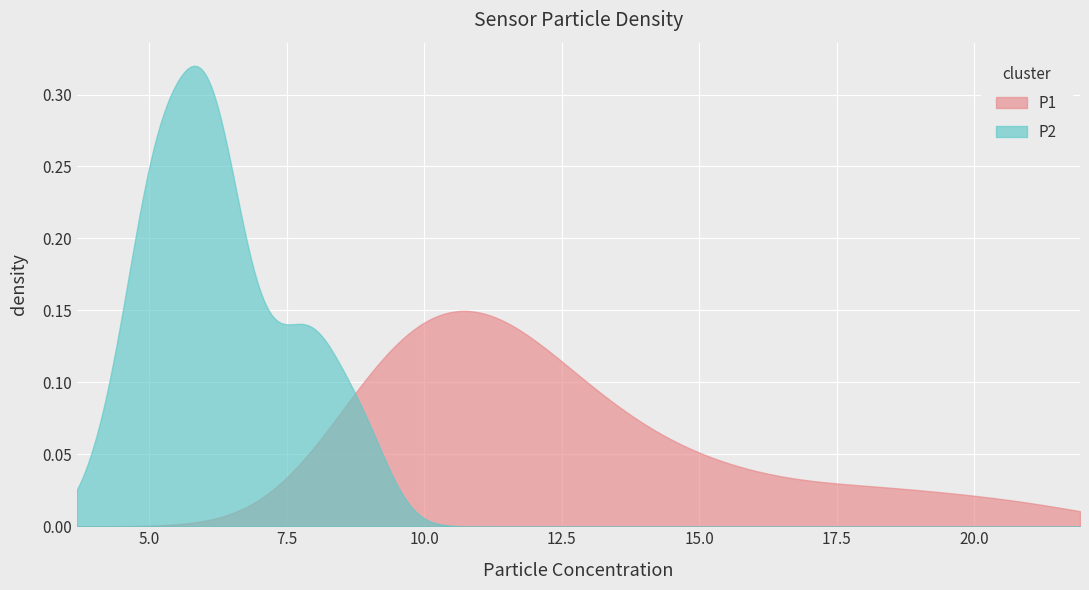

True or false: P1 and P2 intersect in this chart.

True